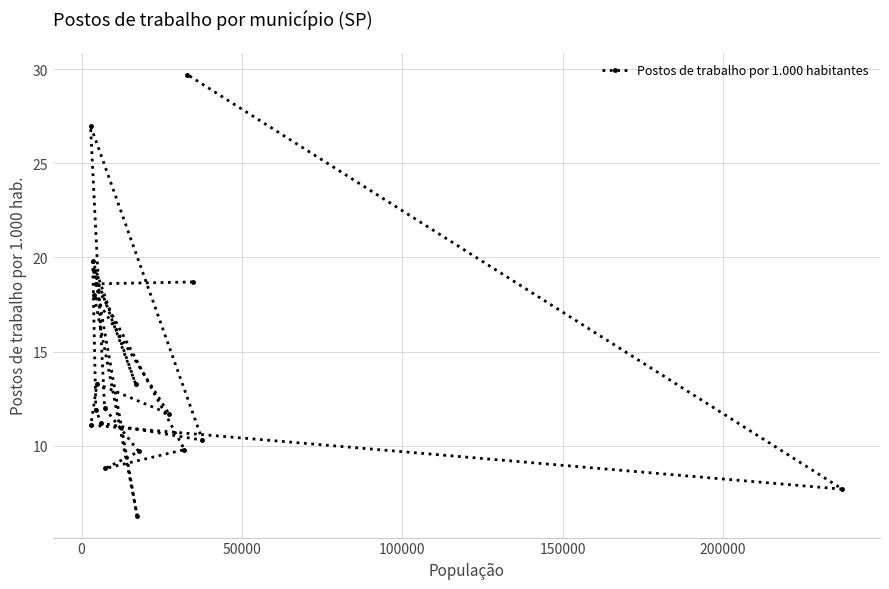

What is the minimum value shown in the chart?

6.3